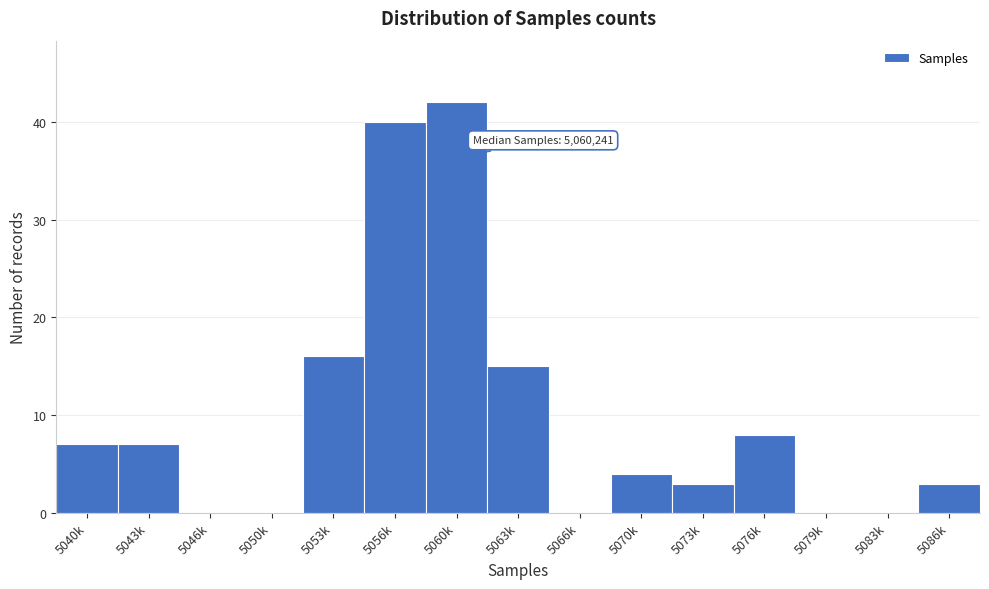

Reading left to right, what are all the values shown in this chart?

5040k=7	5043k=7	5046k=0	5050k=0	5053k=16	5056k=40	5060k=42	5063k=15	5066k=0	5070k=4	5073k=3	5076k=8	5079k=0	5083k=0	5086k=3